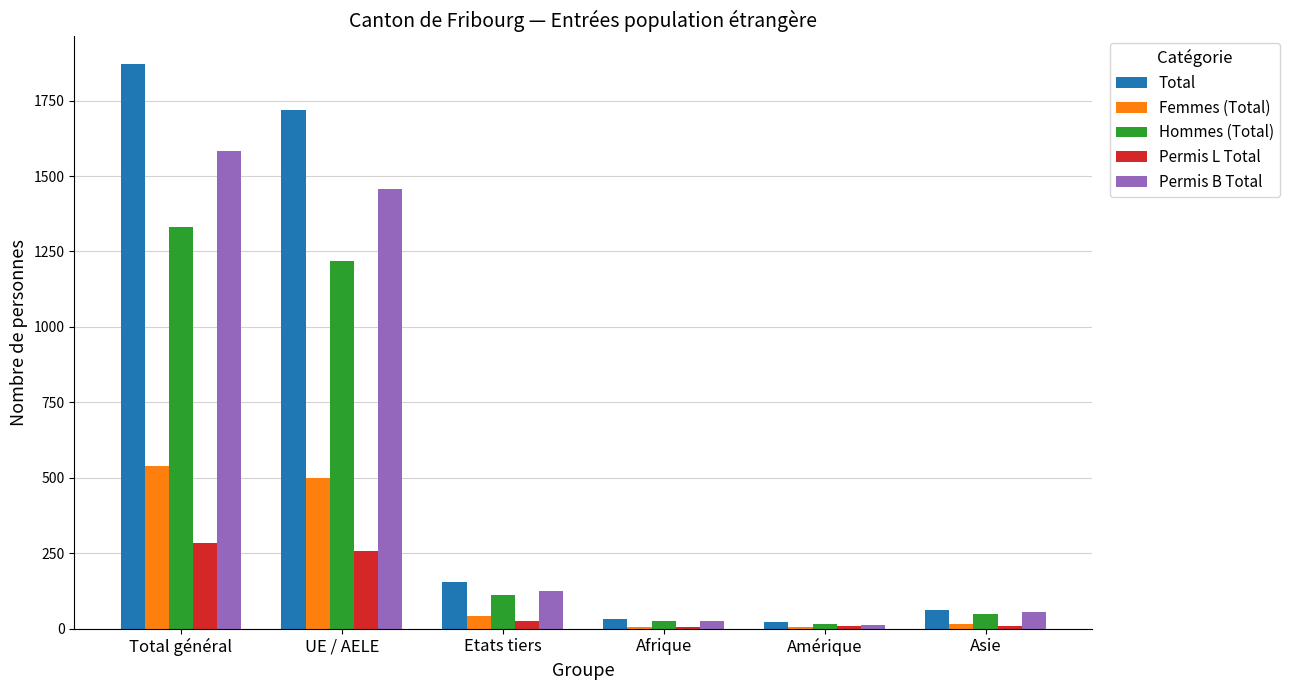

Which series changed the most between Total général and Afrique?

Total